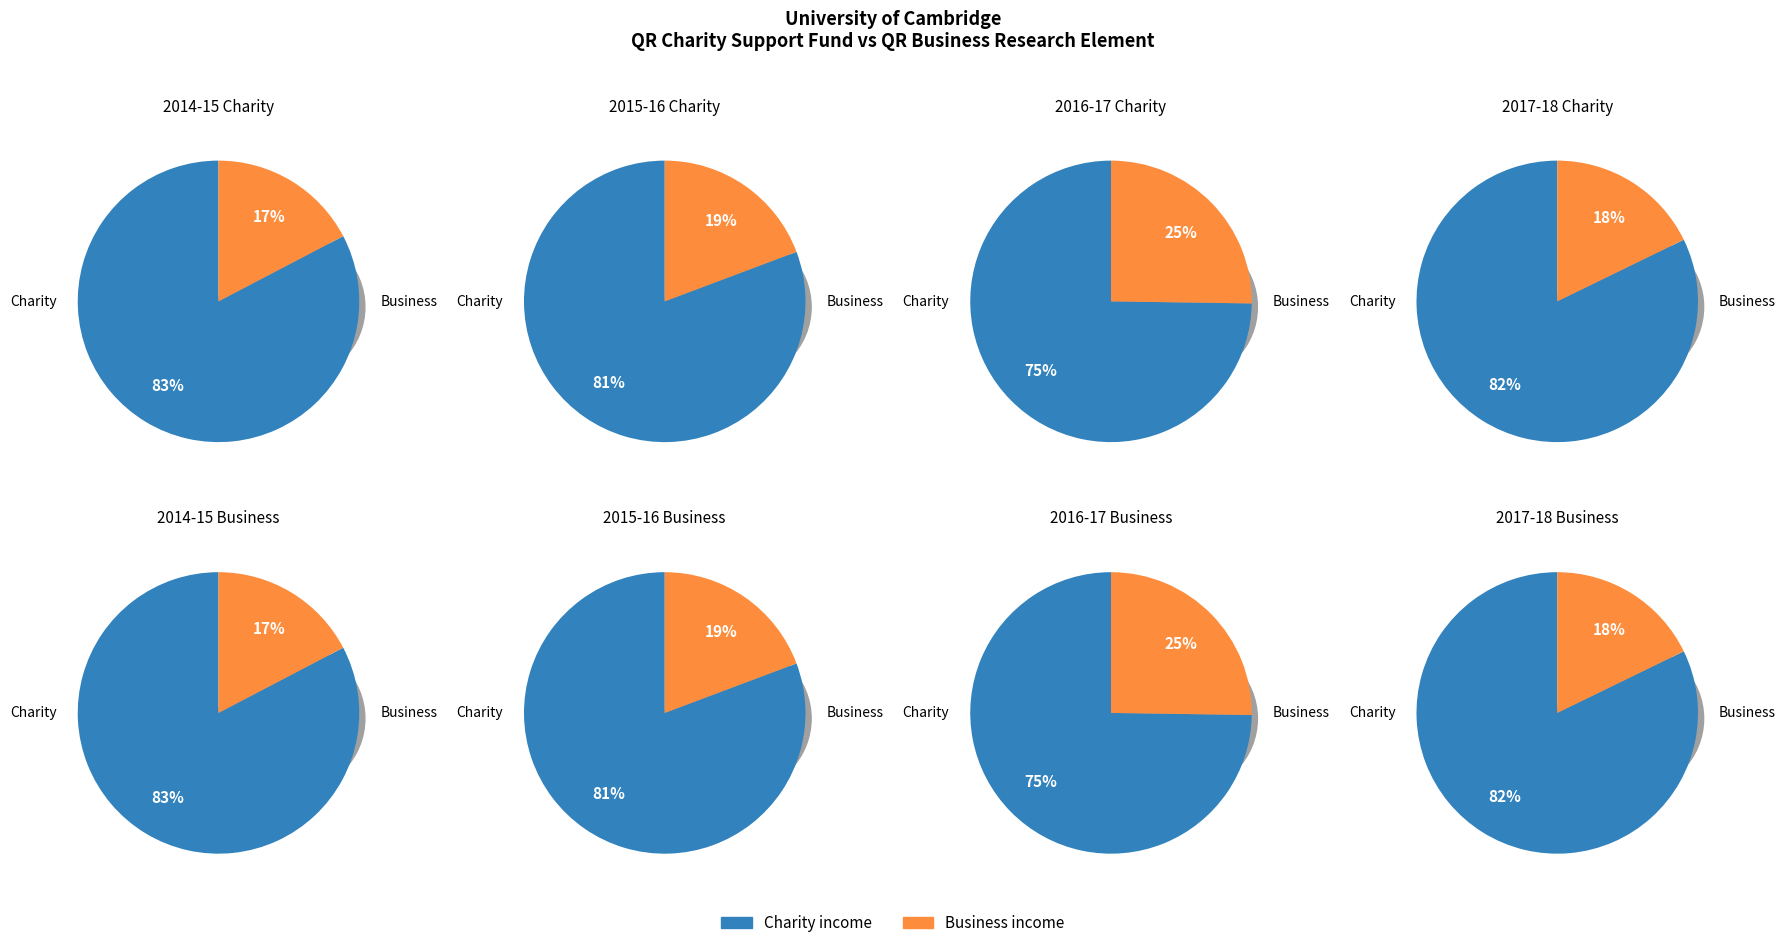

Rank the categories by QR business research element value from lowest to highest.

2014-15 (a), 2017-18 (d), 2016-17 (c), 2015-16 (b)